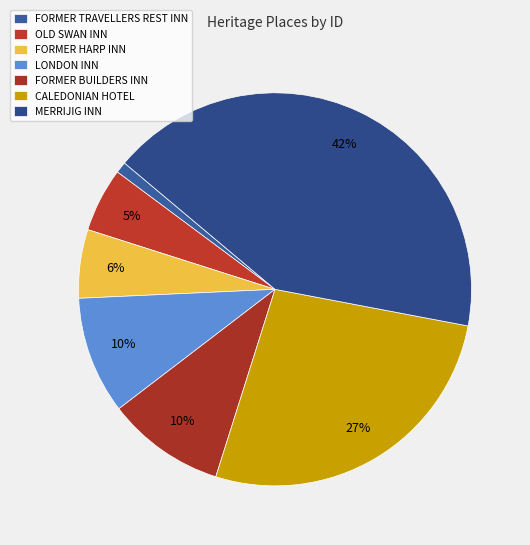

What is the change in value from OLD SWAN INN to FORMER HARP INN?

+36